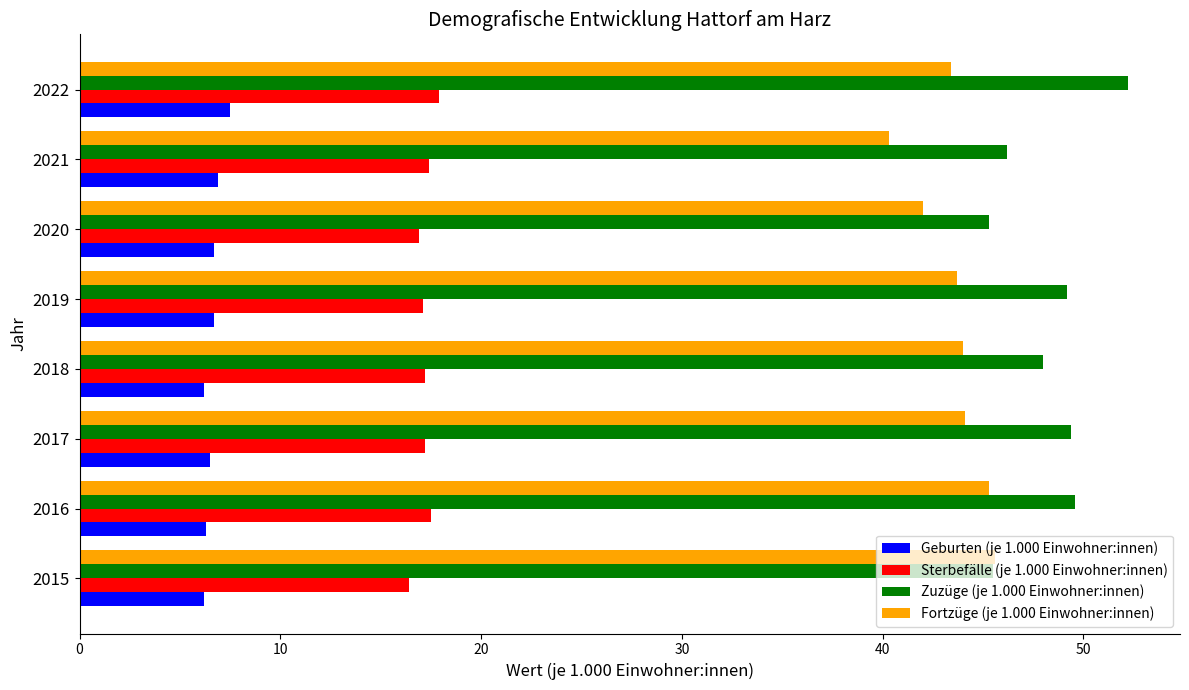

The Fortzüge (je 1.000 Einwohner:innen) series shows 20.8 at 2017. True or false?

False